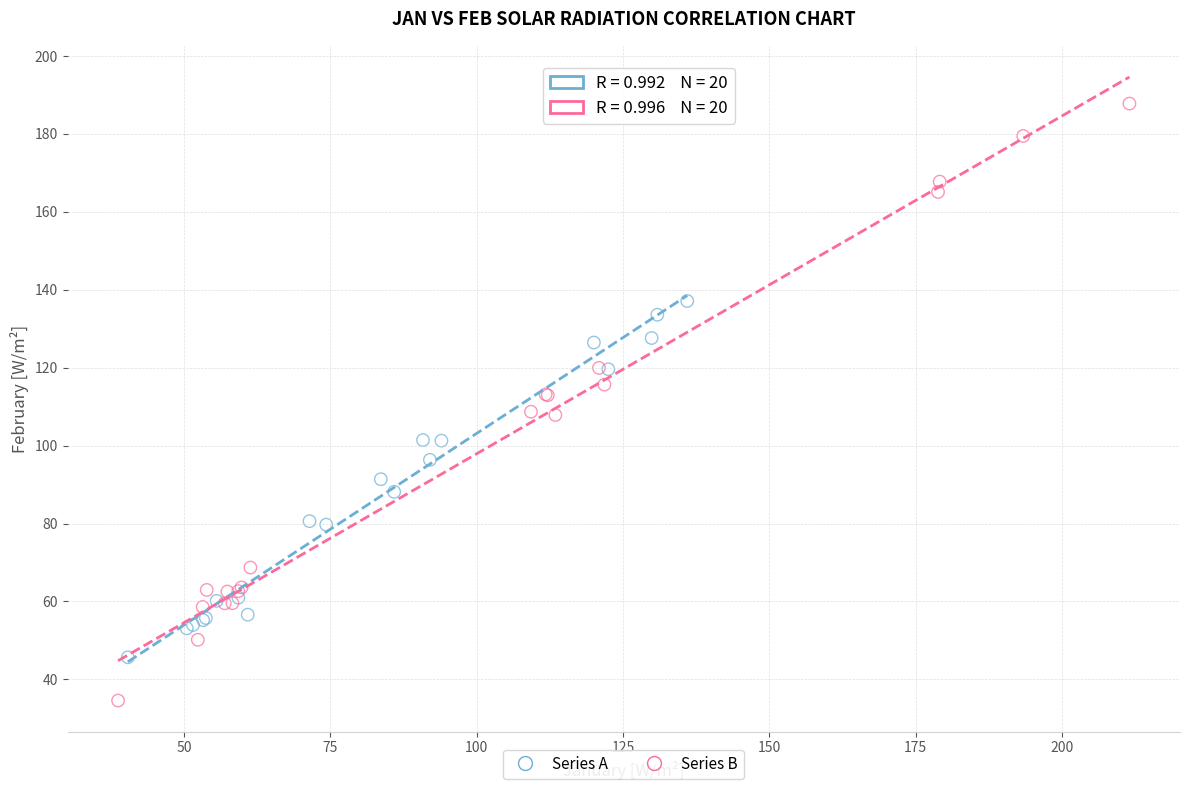

Which series reaches the maximum Y coordinate?

Series B